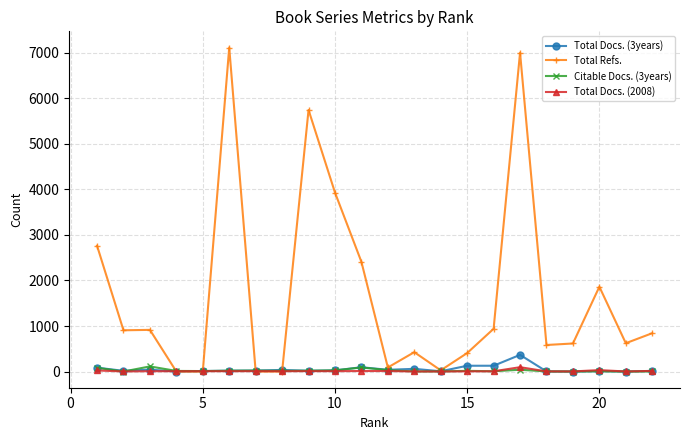

True or false: Total Docs. (3years) has more than 0 interior local peaks.

True